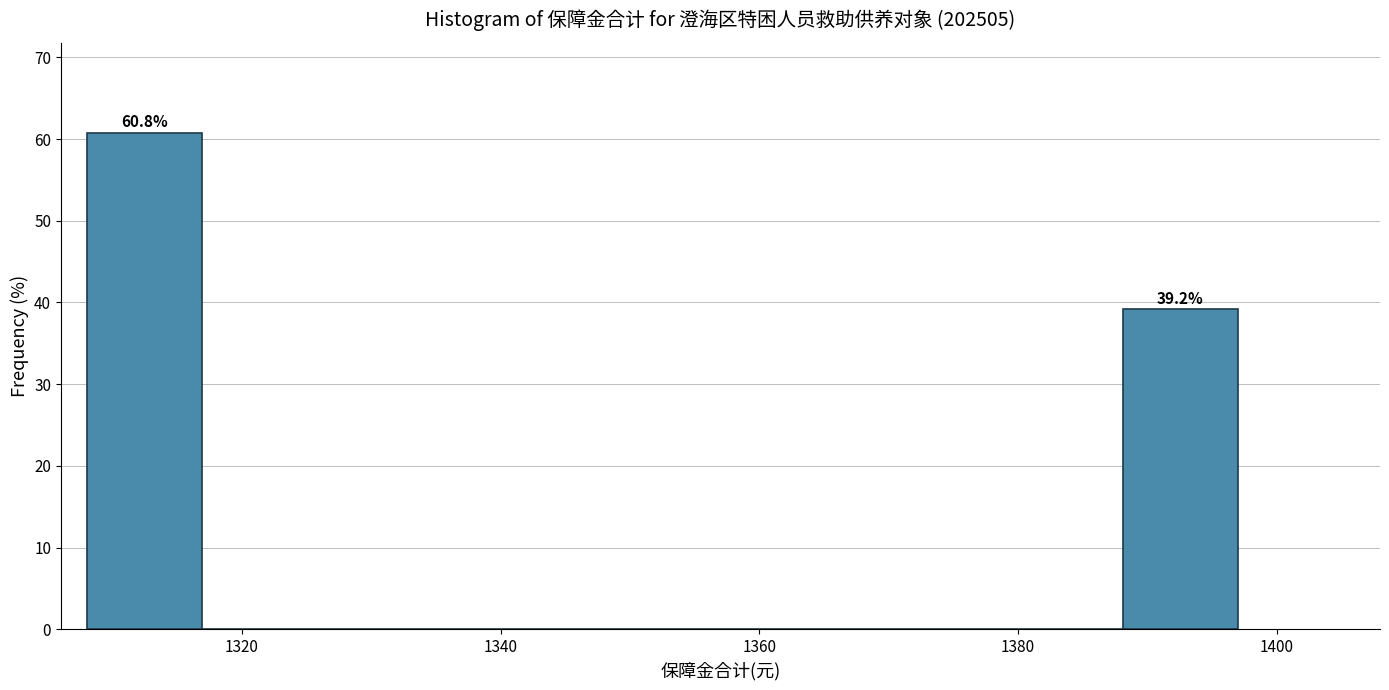

Which range on the x-axis has the tallest bar?

1308 to 1316